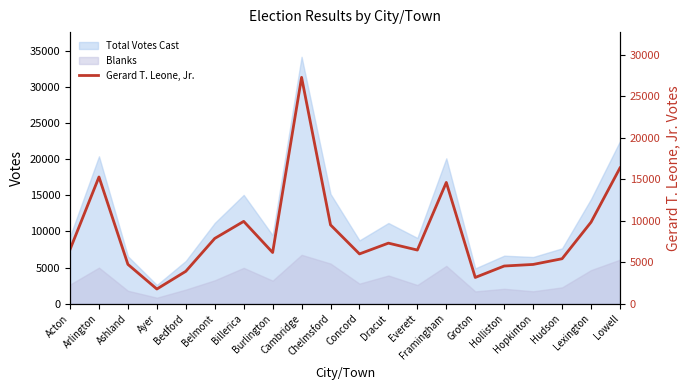

Which category has the lowest value across all series?

Ayer